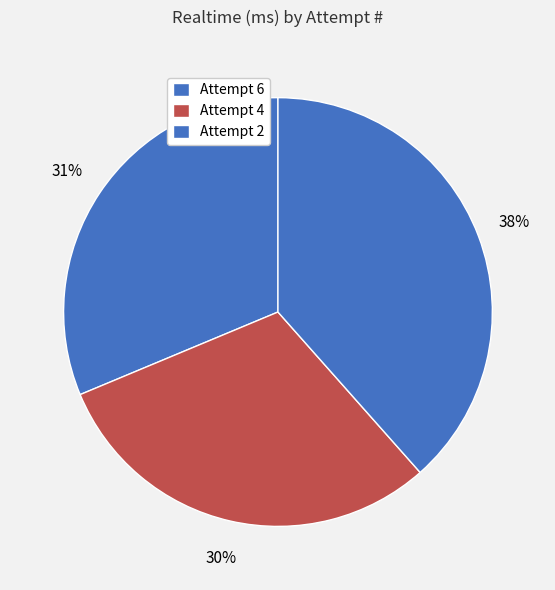

What is the largest slice in the pie chart?

Attempt 2